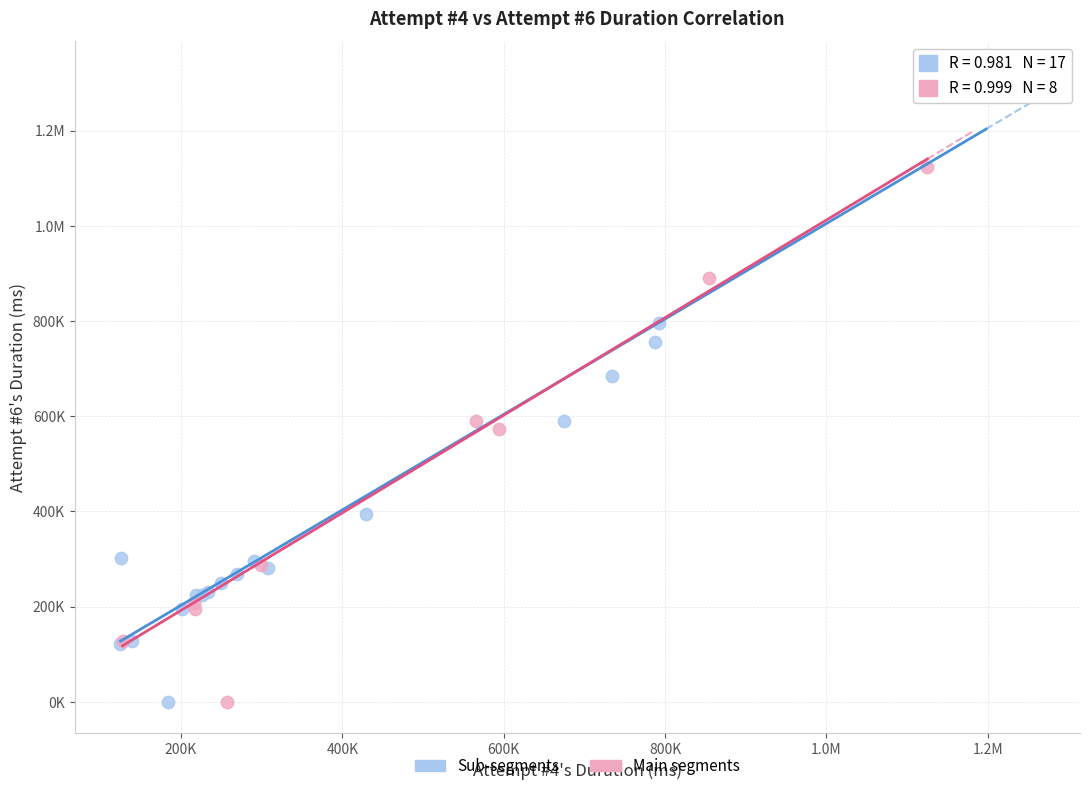

What are all the series names shown in the legend?

Sub-segments, Main segments